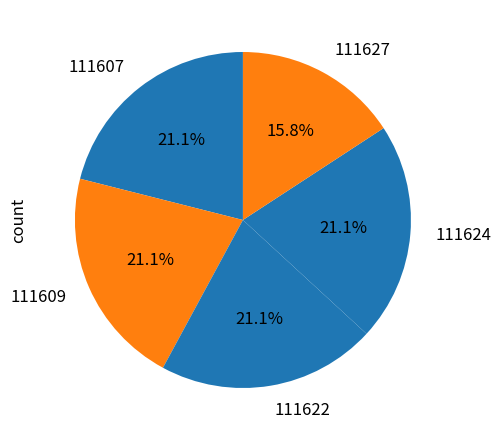

To the nearest percent, what portion does 111607 represent?

21%